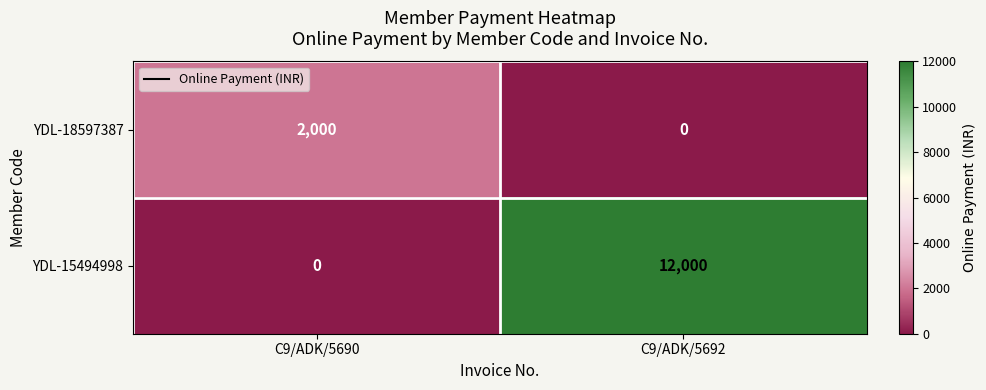

What is the total value across all series at C9/ADK/5692?

12000